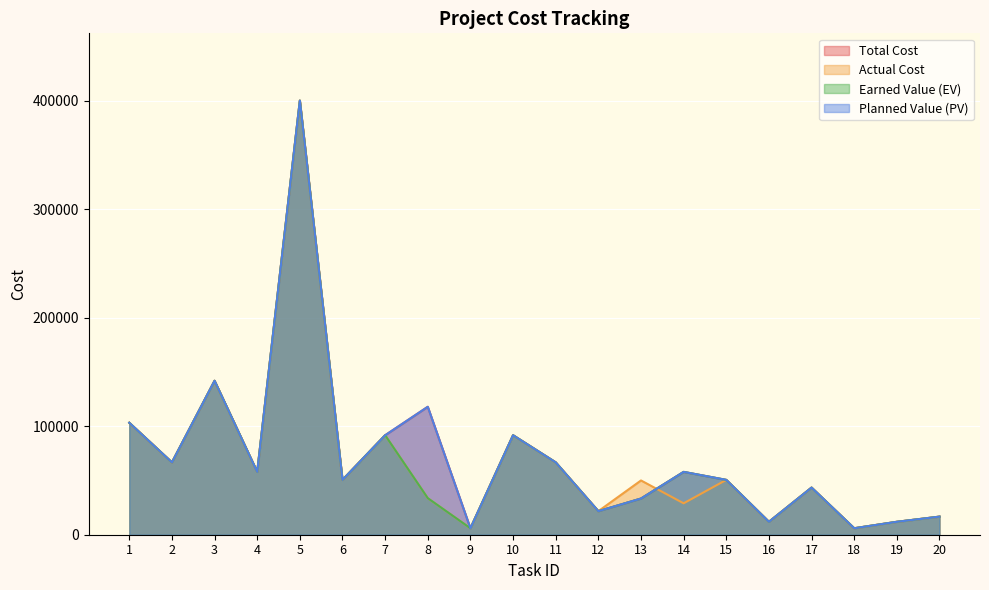

At which category does Planned Value (PV) reach its first local valley?

2